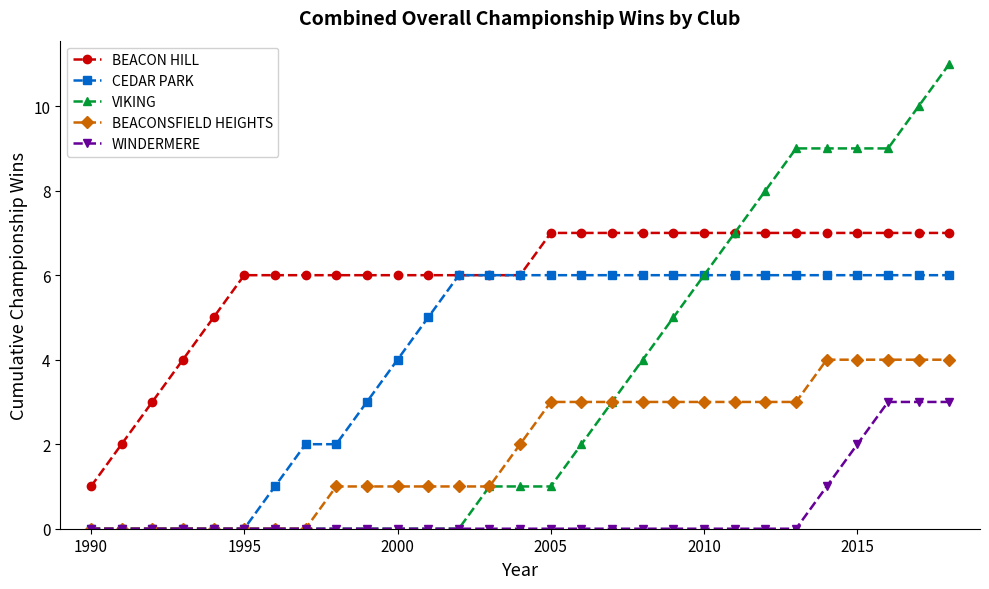

Rank the series by their maximum value, from lowest to highest.

WINDERMERE, BEACONSFIELD HEIGHTS, CEDAR PARK, BEACON HILL, VIKING